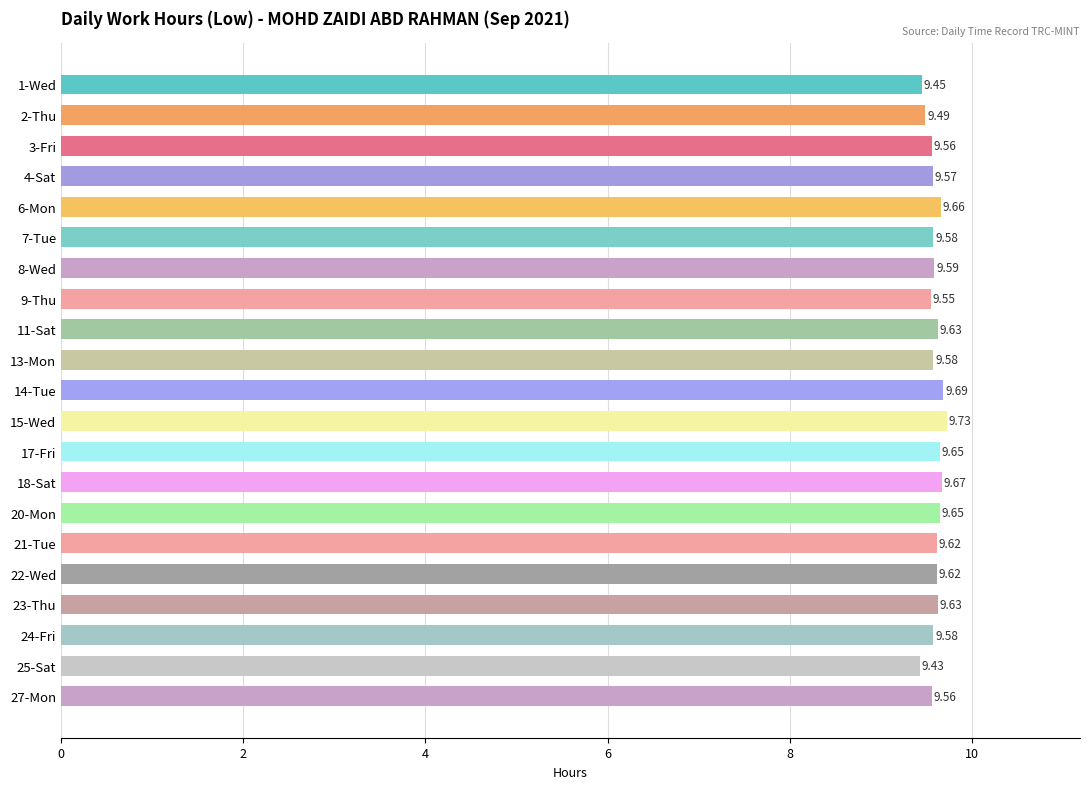

What is the ratio of the value at 17-Fri to the value at 9-Thu?

1.0